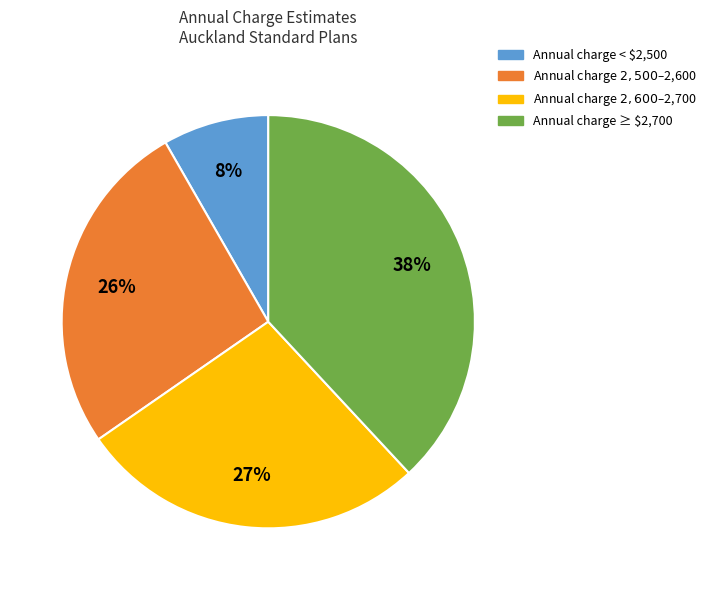

Count the number of slices in the pie.

4